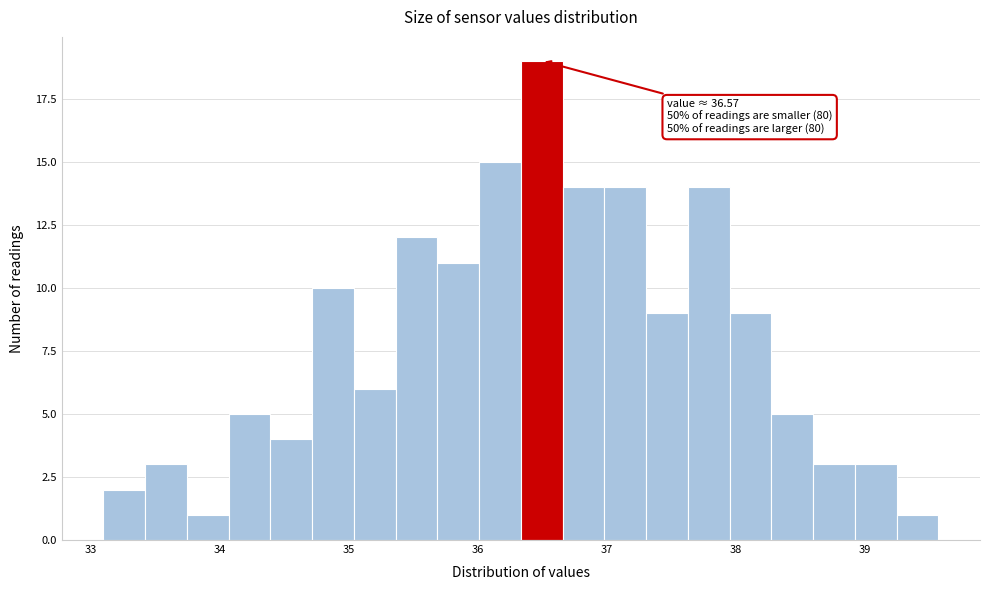

Around what value on the x-axis is the tallest bar? Give the approximate position of its centre, as read against the axis.

36.5